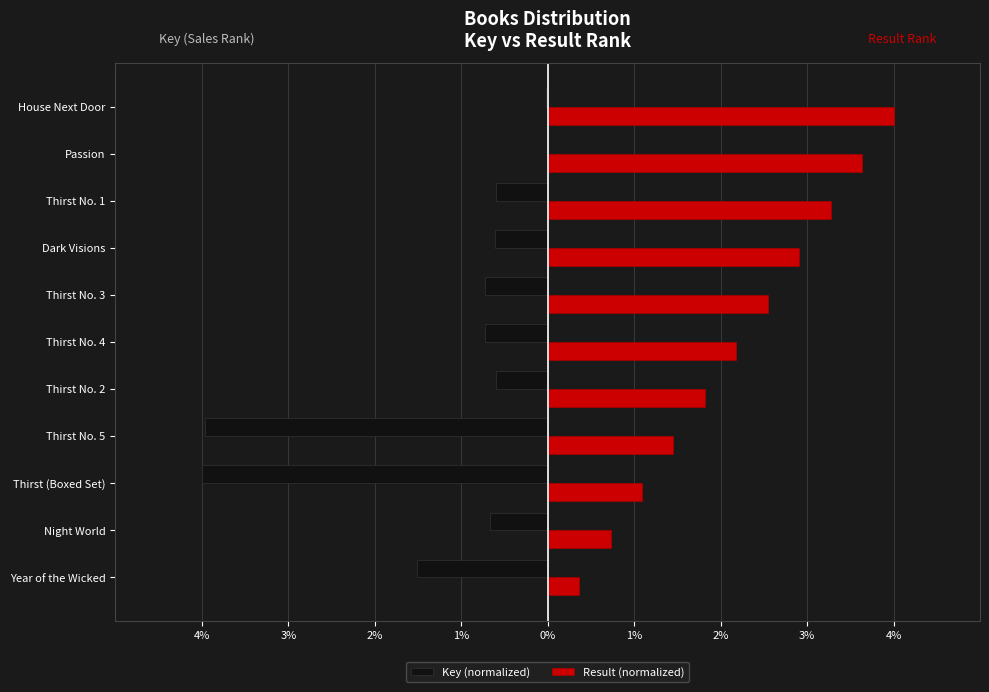

What are all the series names shown in the legend?

Key (normalized), Result (normalized)